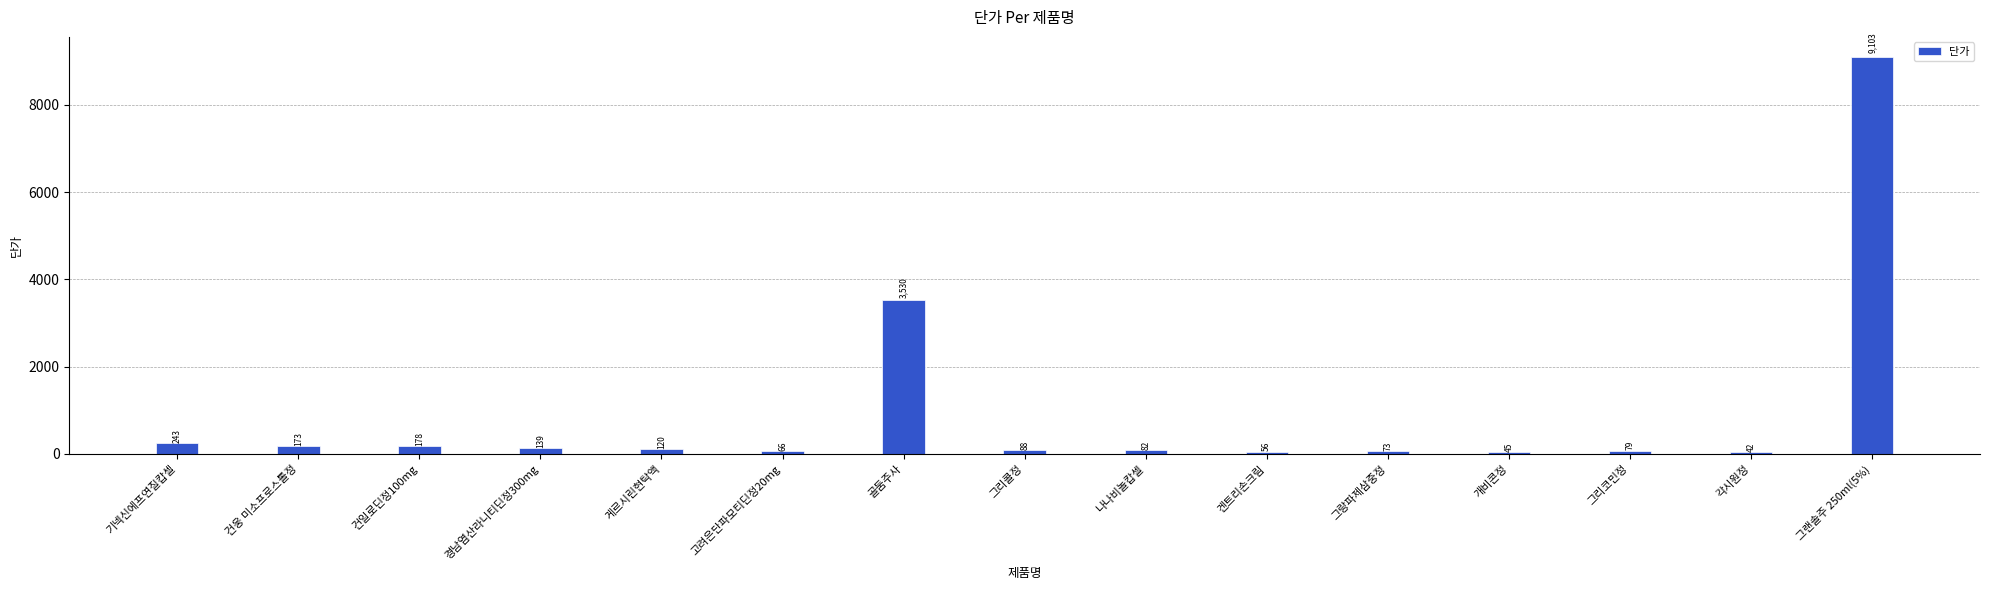

True or false: the data shows 42 at 각시원정.

True